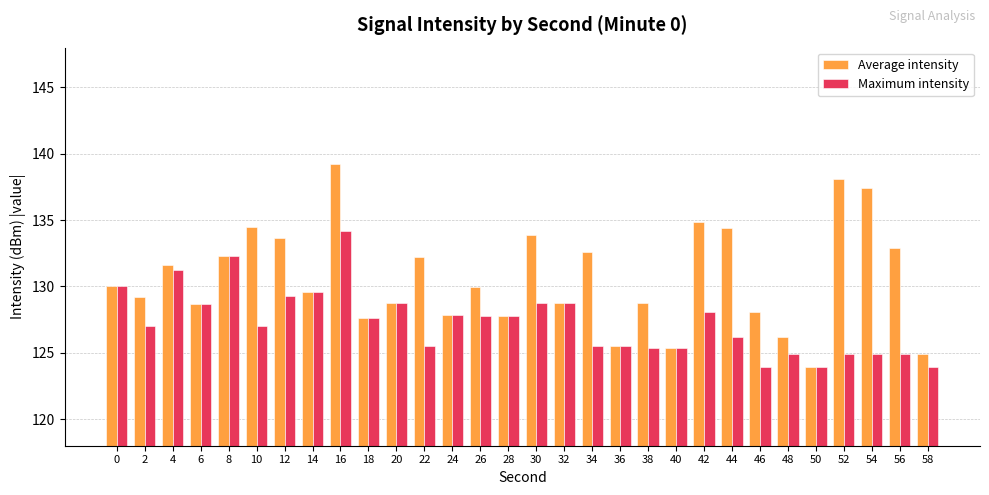

What is the difference between the highest and lowest values at 10?

7.5